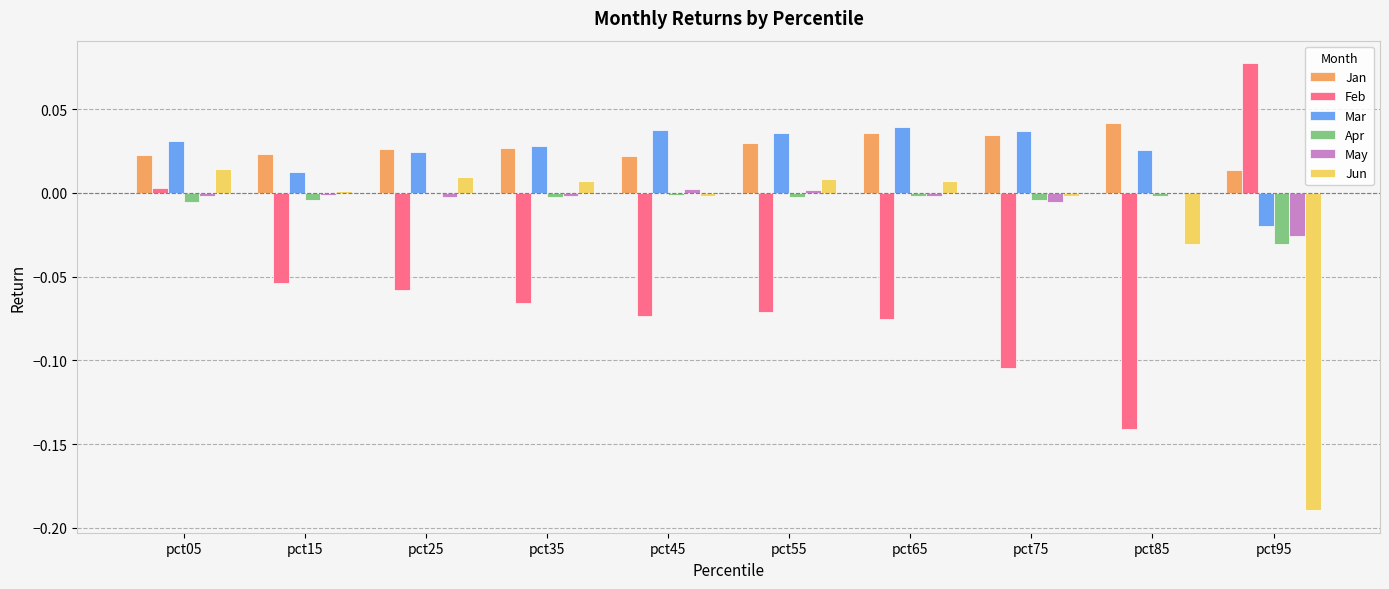

How many Mar values are between 0 and 1?

9